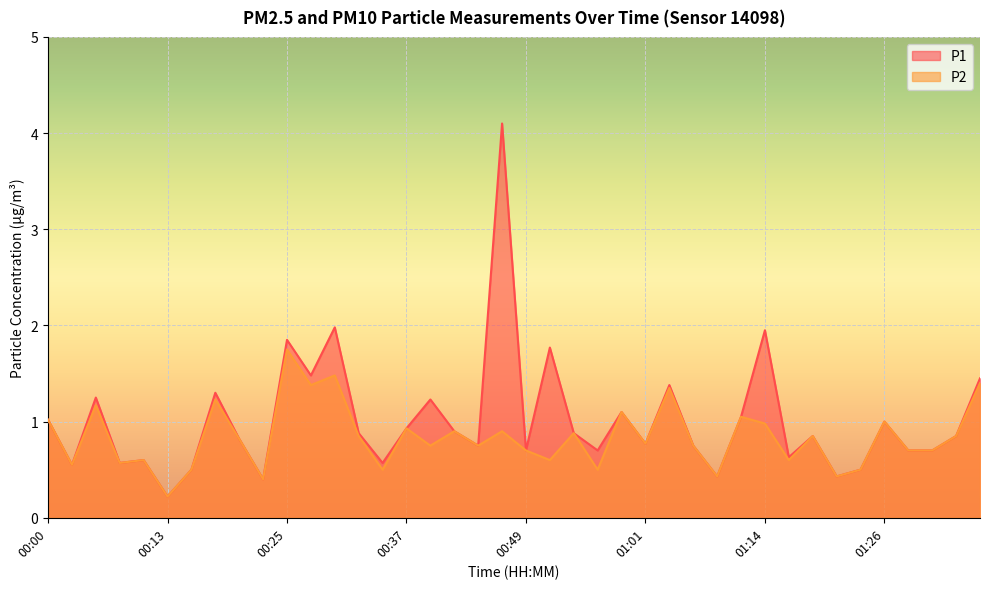

True or false: P1 and P2 intersect in this chart.

False